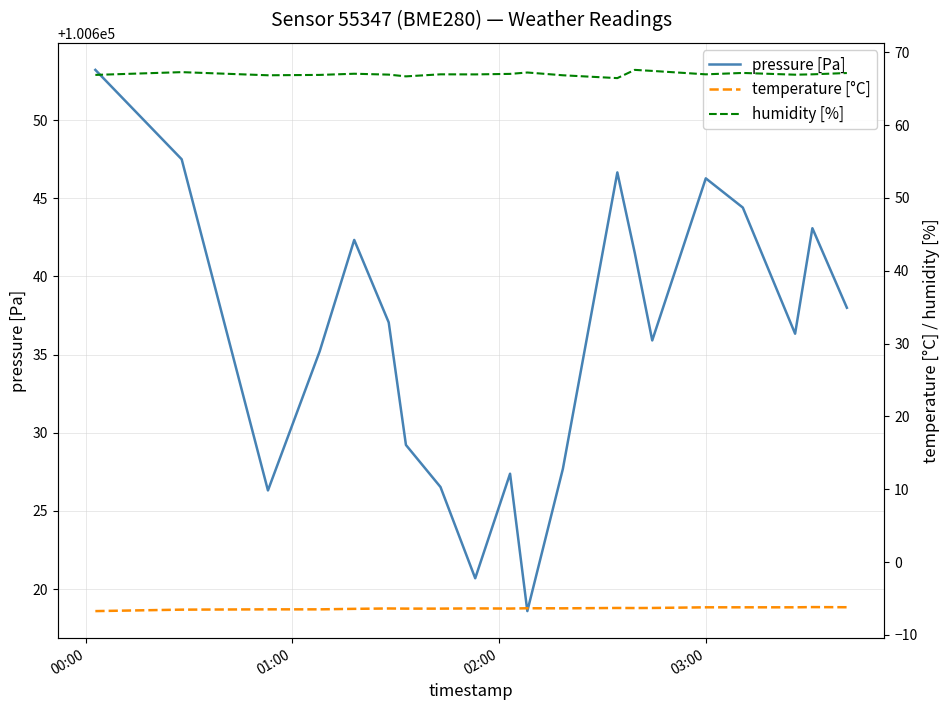

True or false: temperature [°C] and humidity [%] cross at least once.

False